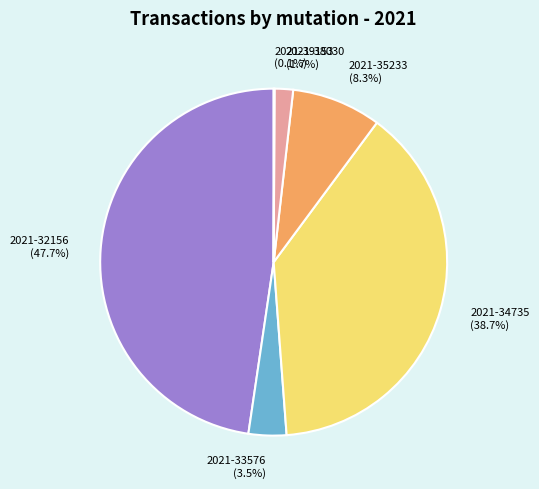

What is the largest slice in the pie chart?

2021-32156